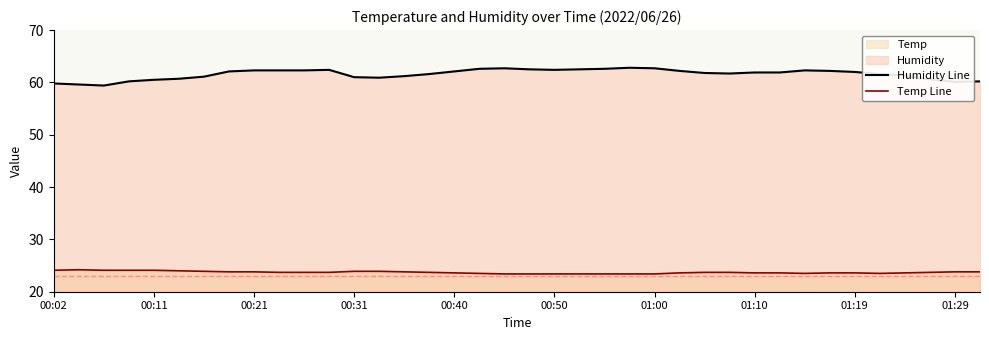

How many lines are shown in the chart?

2